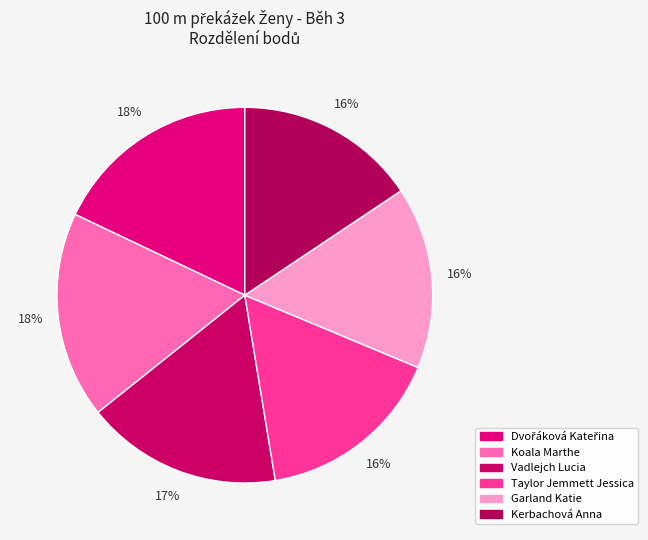

What is the smallest slice in the pie chart?

Kerbachová Anna